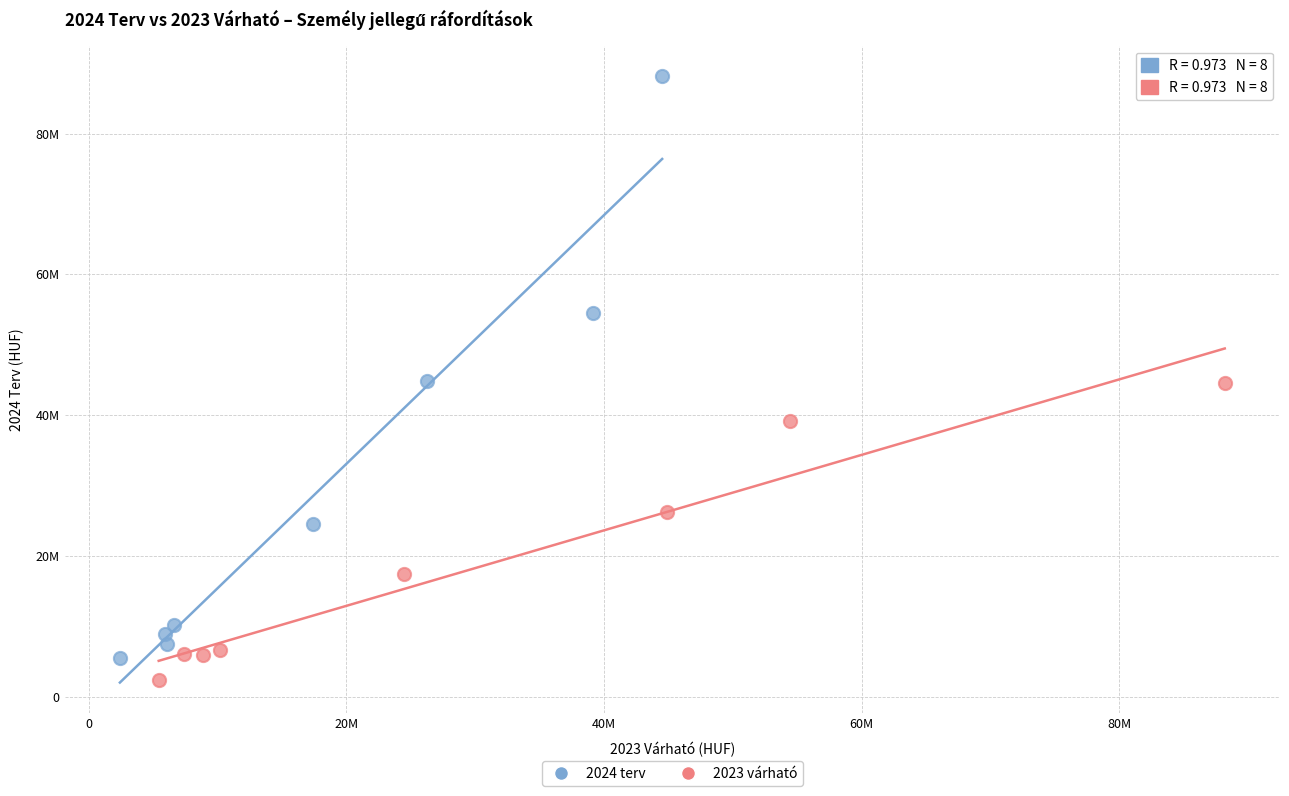

Which series has the largest Y range (max minus min)?

2024 terv